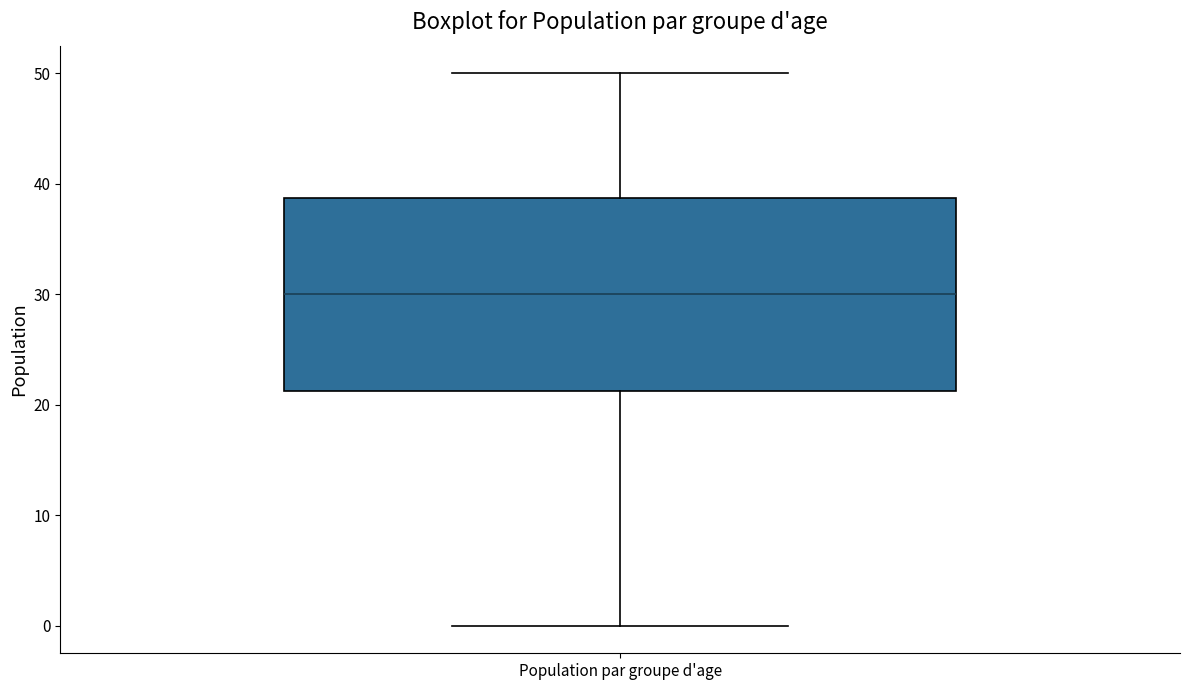

Where does the lower whisker of the box for Population par groupe d'age end on the y-axis? The values are not printed on the chart, so give them approximately, as read against the axis.

0